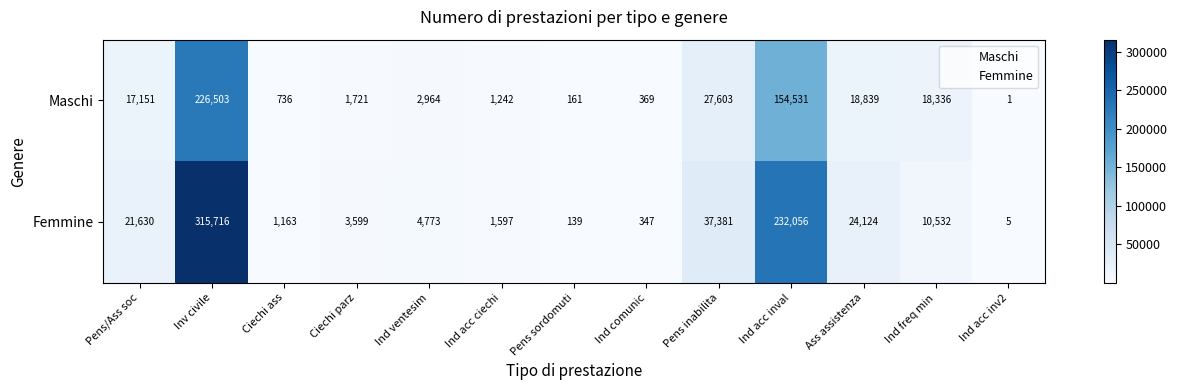

Which label corresponds to the smallest value in the chart?

Ind acc inv2